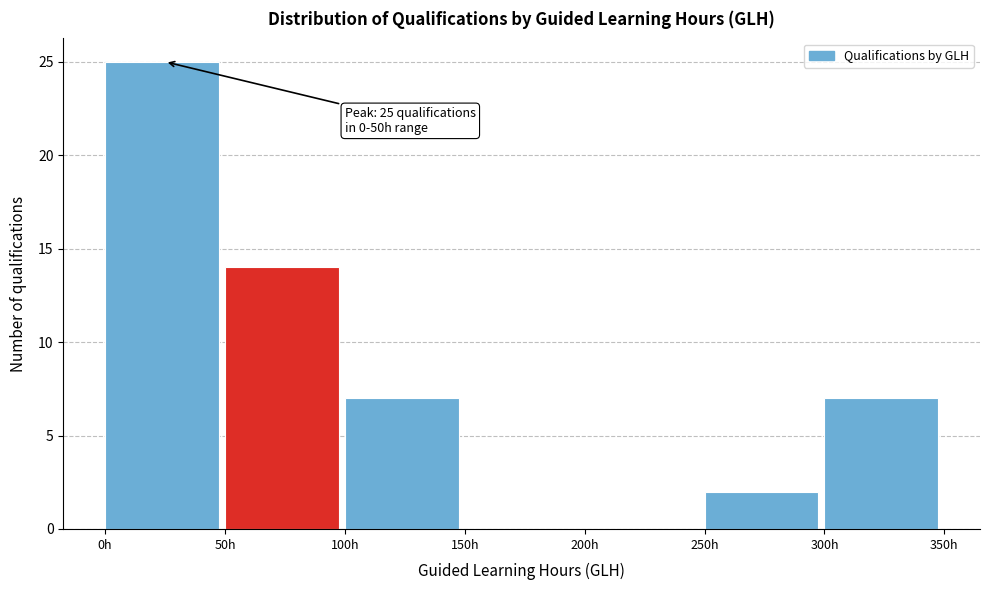

Over which range of the x-axis is the bar tallest?

0 to 50